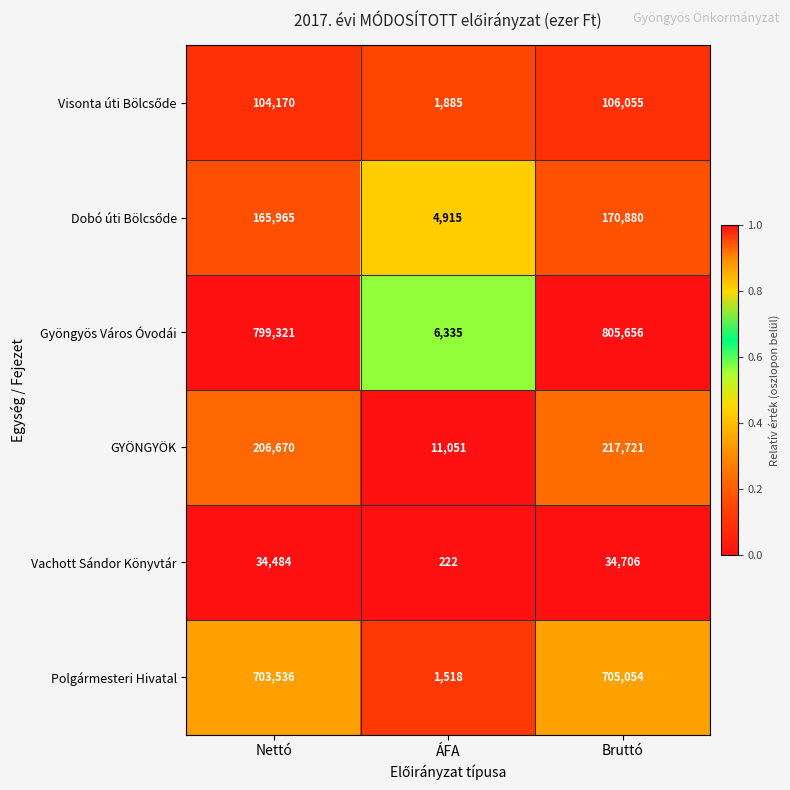

The value of Vachott Sándor Könyvtár at ÁFA is 62. True or false?

False